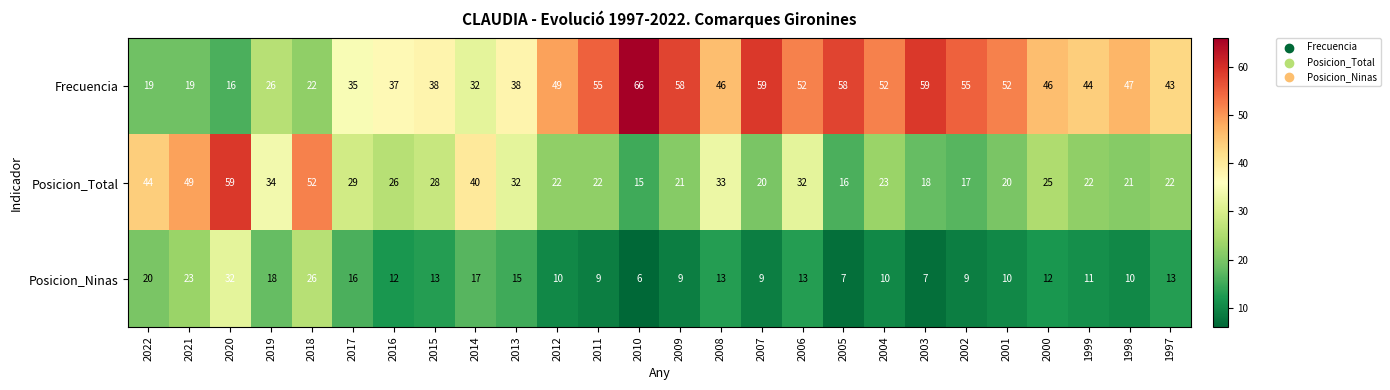

List the series in order of their peak value, highest first.

Frecuencia, Posicion_Total, Posicion_Ninas